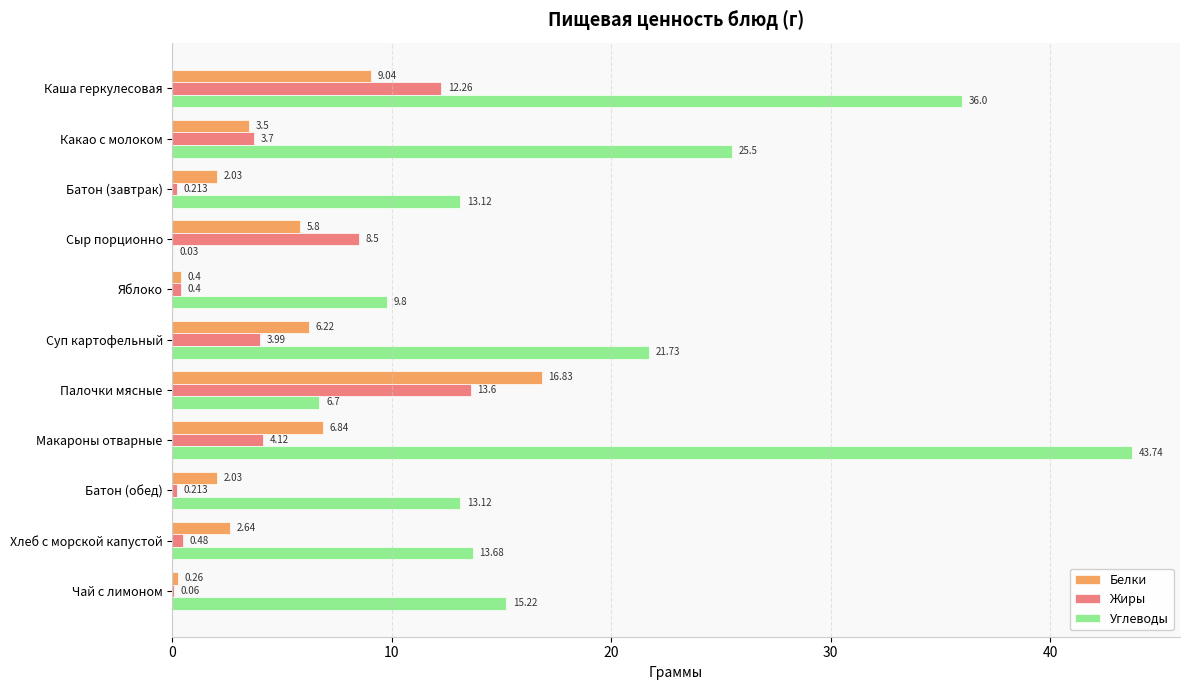

What is the average value of the Жиры series?

4.3